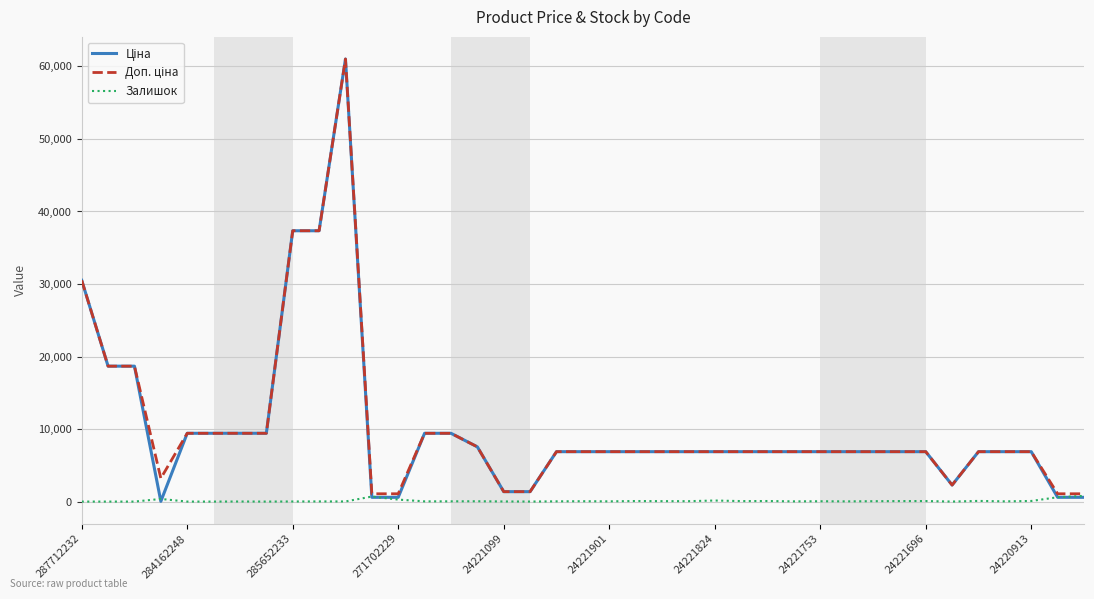

What is the greatest value displayed?

61024.7